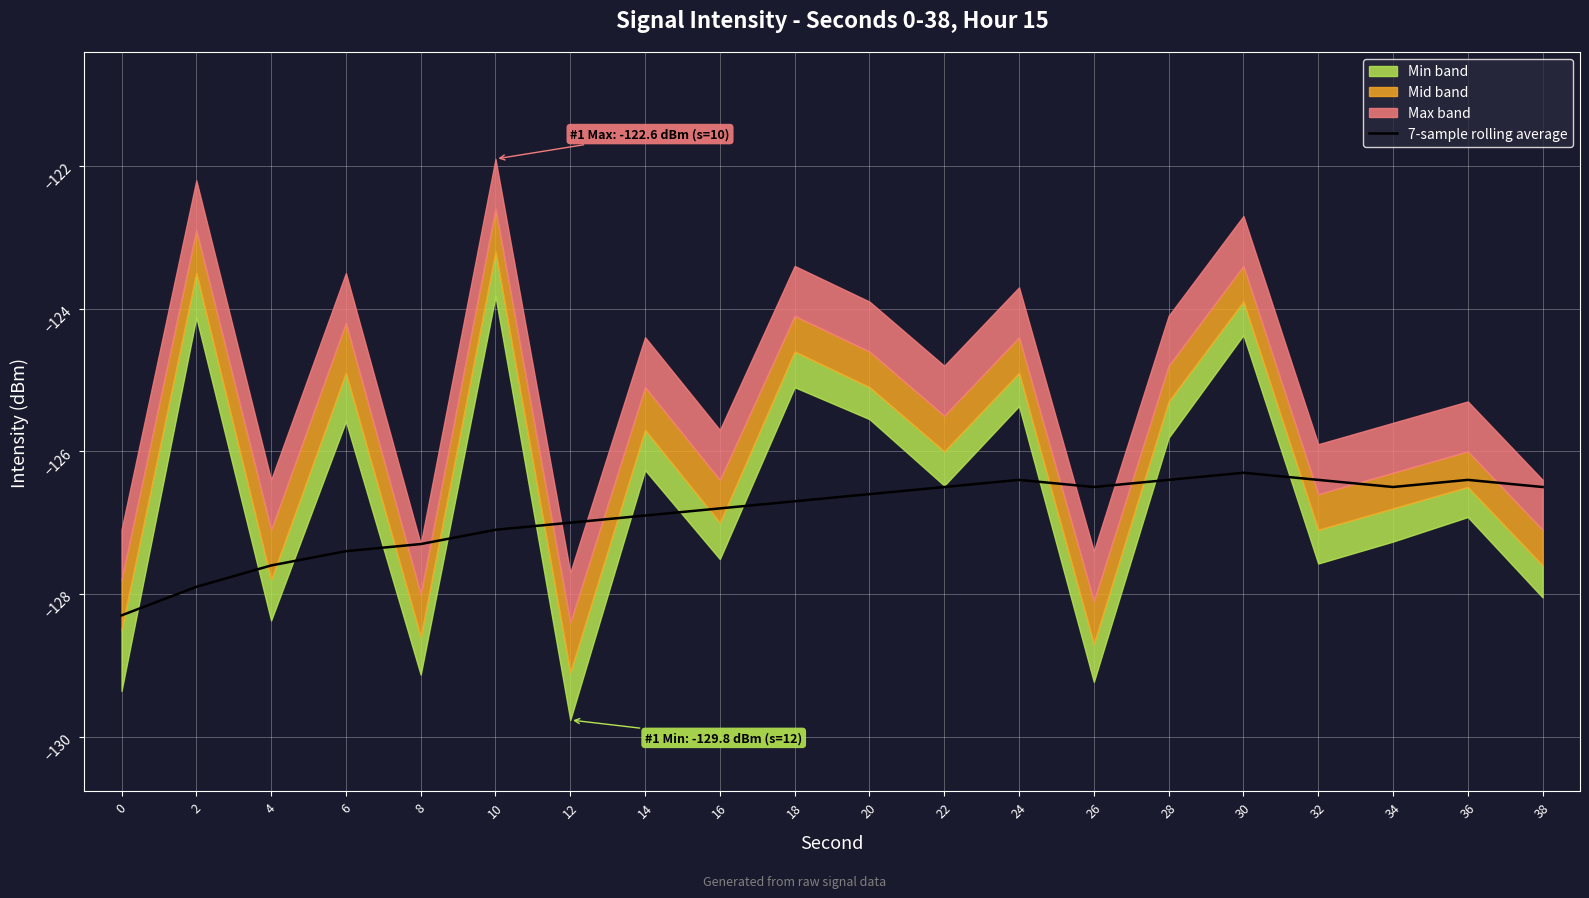

What is the value of the 9th point from the left?

-126.8